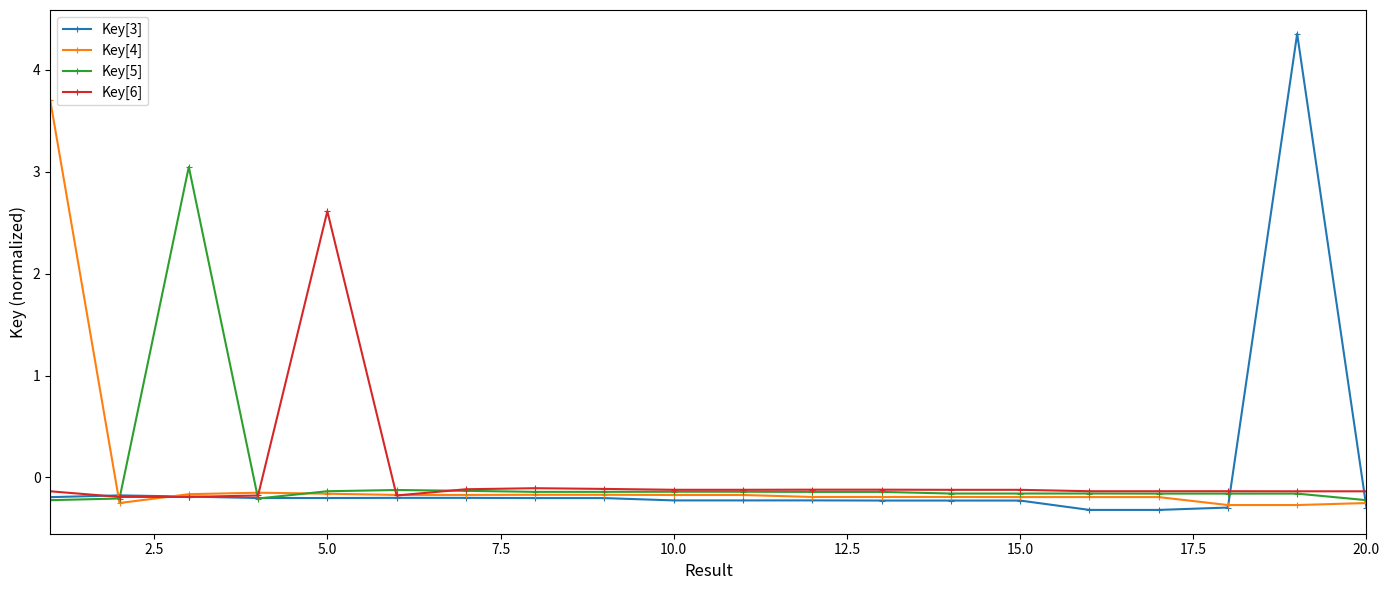

What is the minimum value shown in the chart?

-0.3